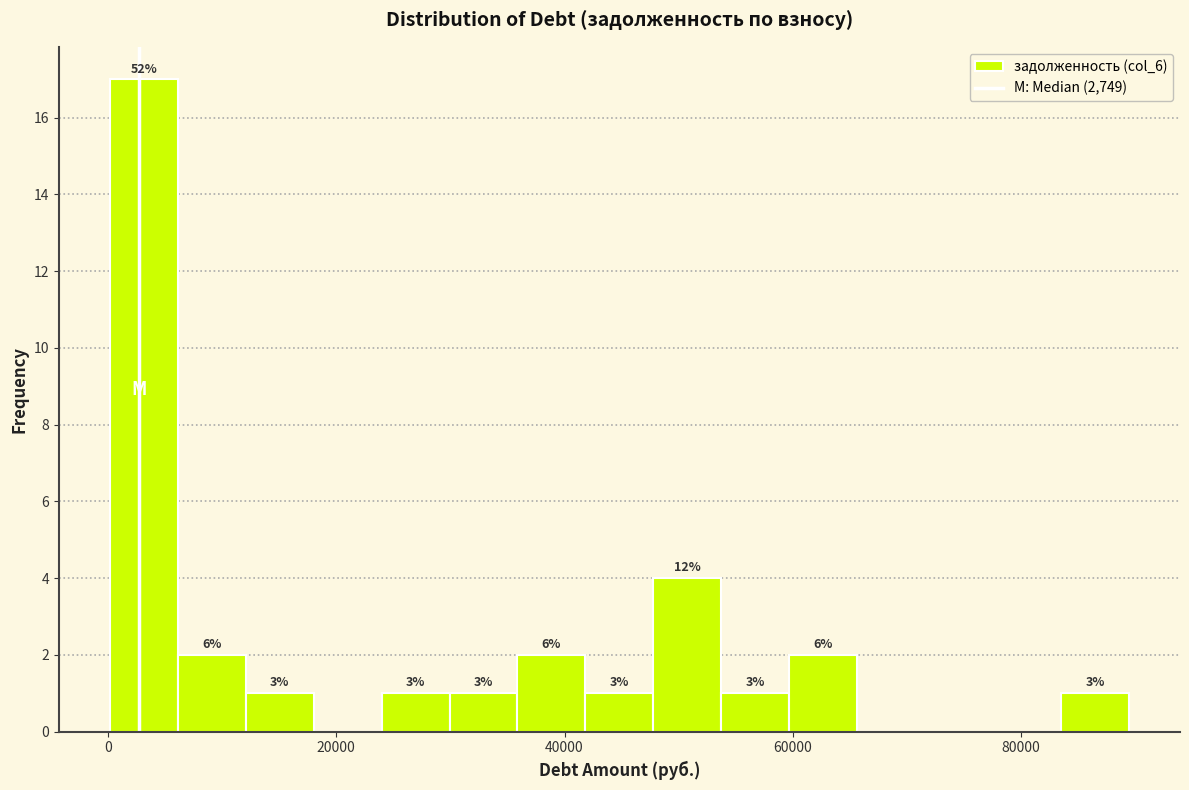

Around what value on the x-axis is the tallest bar? Give the approximate position of its centre, as read against the axis.

4000